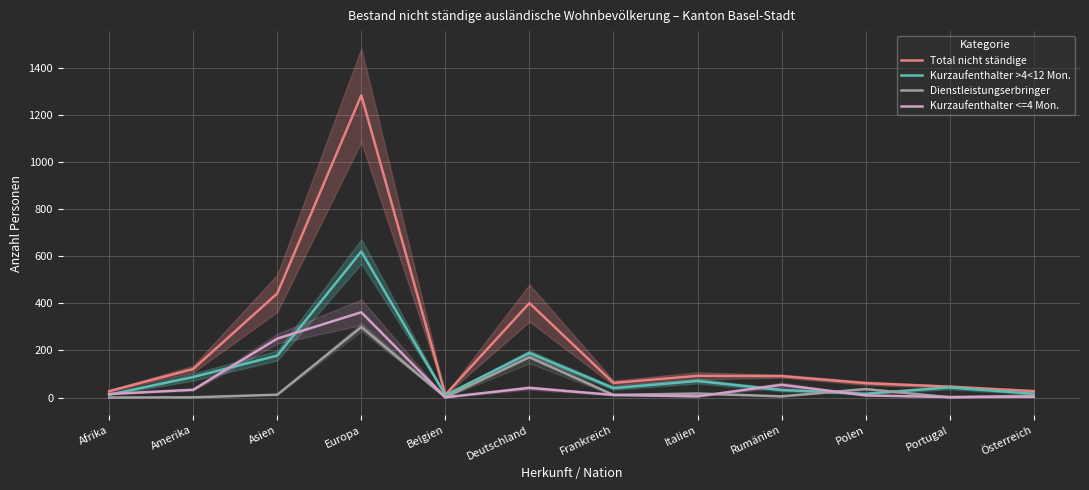

Rank the series by their maximum value, from highest to lowest.

Total nicht ständige, Kurzaufenthalter >4<12 Mon., Kurzaufenthalter <=4 Mon., Dienstleistungserbringer